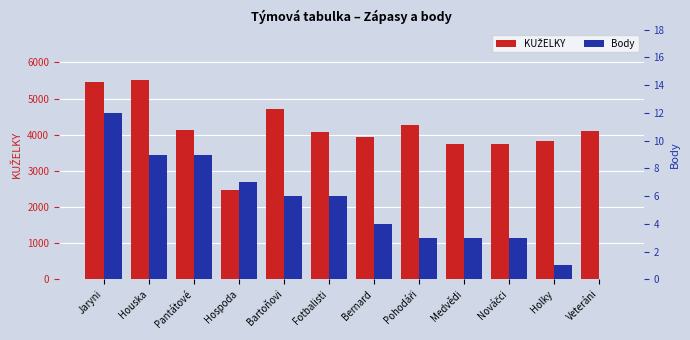

Rank the series by their average value, from lowest to highest.

Body, KUŽELKY